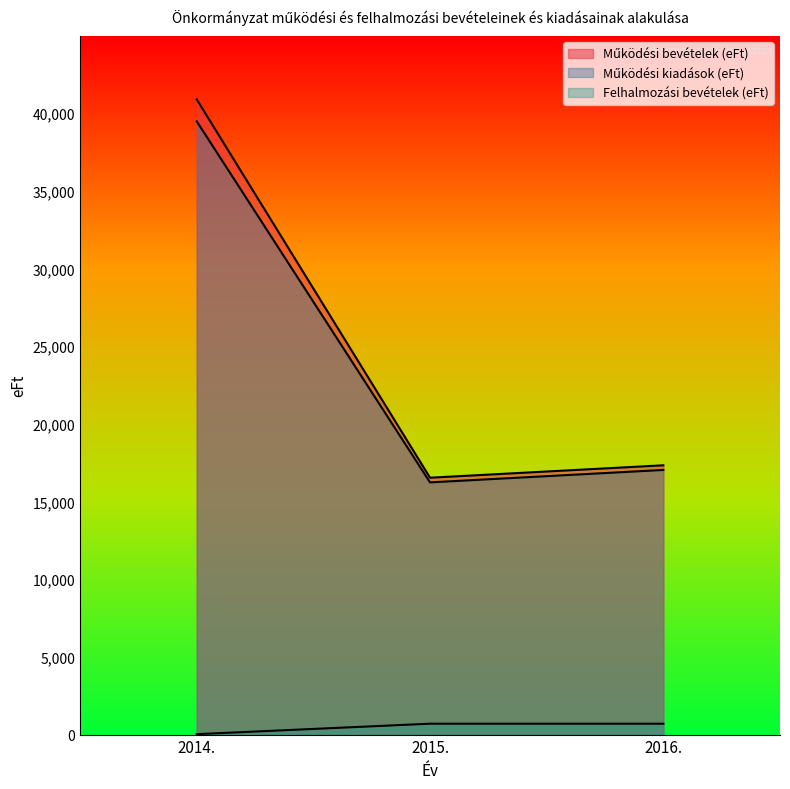

At which category is the sum across all series the highest?

2014.